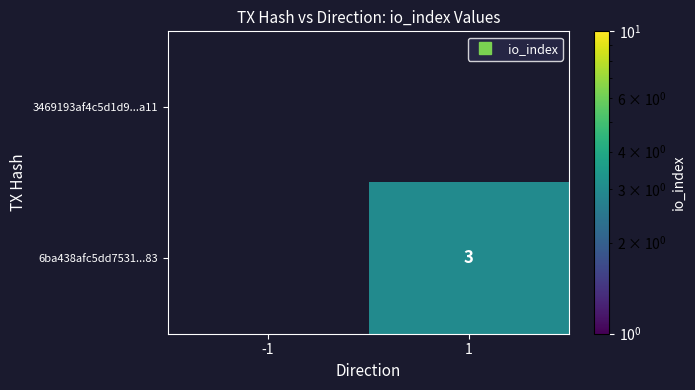

List the series in order of their overall mean, lowest first.

3469193af4c5d1d9...a11, 6ba438afc5dd7531...83